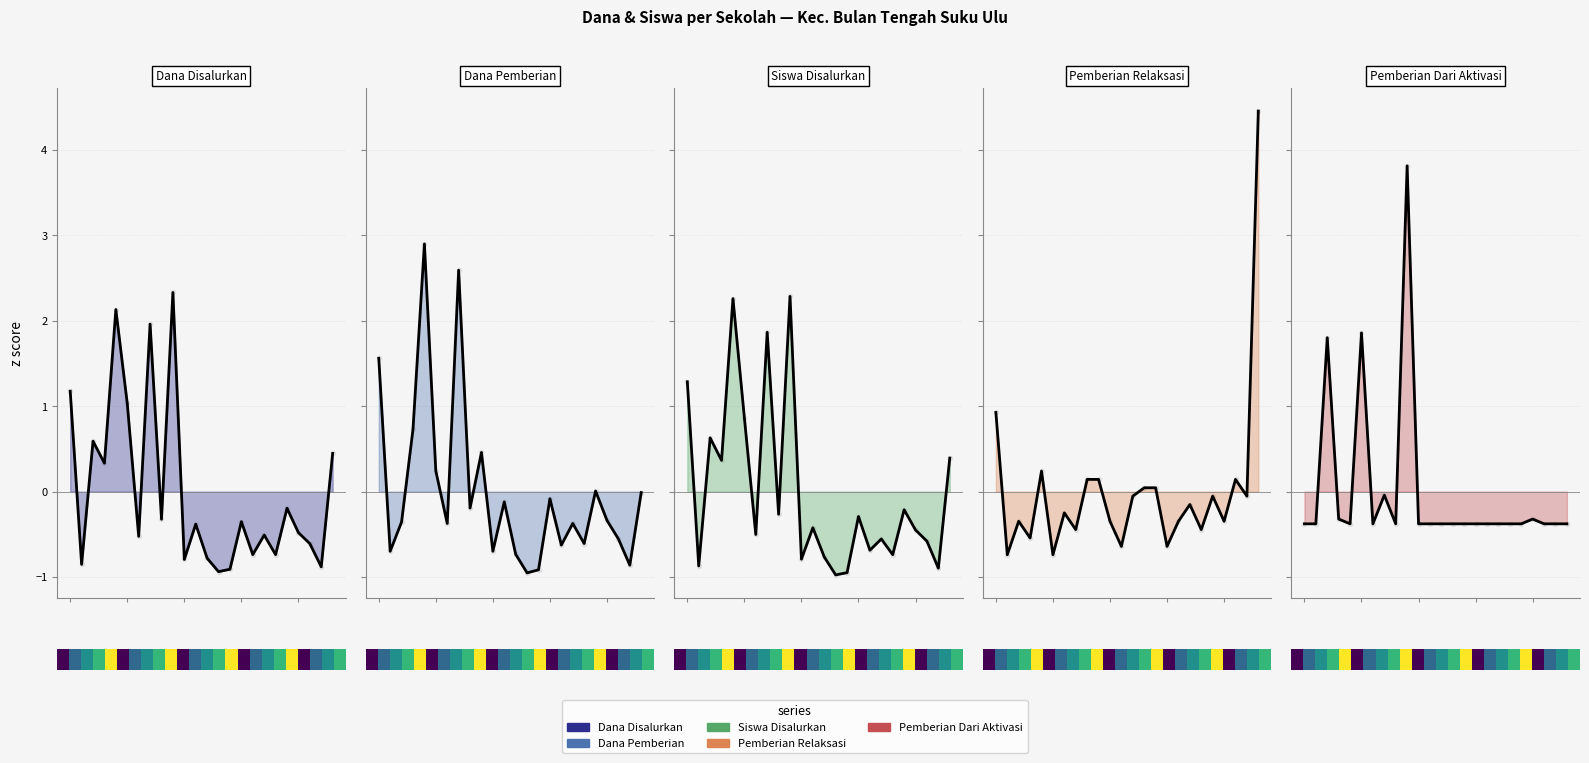

List the series in order of their peak value, highest first.

Pemberian Relaksasi, Pemberian Dari Aktivasi, Dana Pemberian, Dana Disalurkan, Siswa Disalurkan